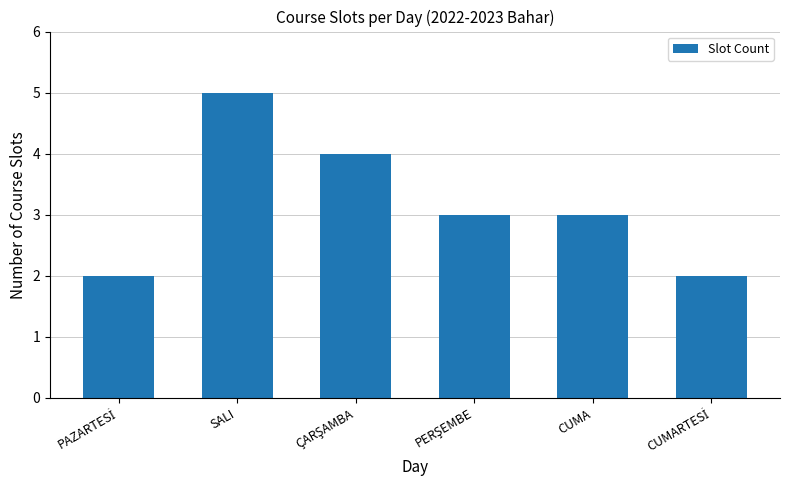

Which category has the highest value across all series?

SALI